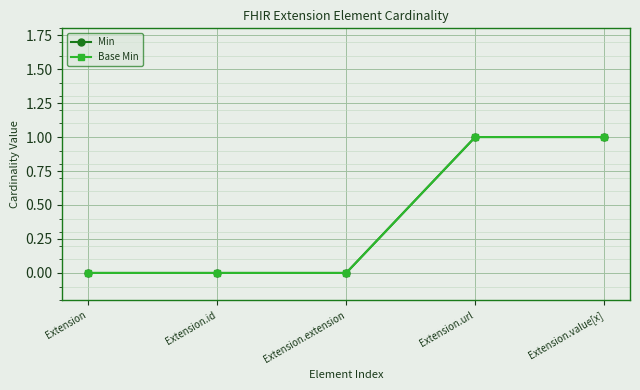

Which series has the largest range (max minus min)?

Min